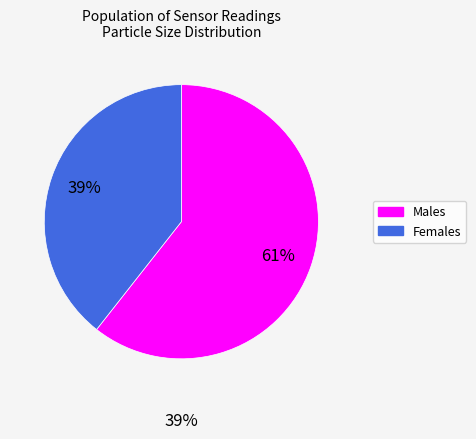

To the nearest percent, what is the average slice percentage?

50%